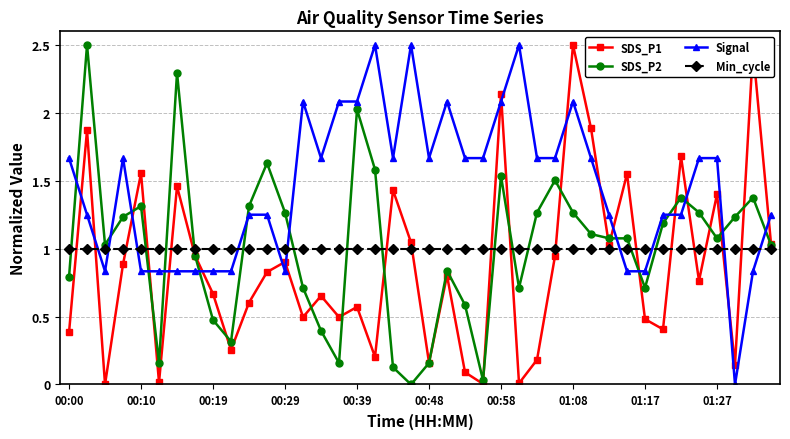

True or false: SDS_P1 and Min_cycle cross at least once.

True